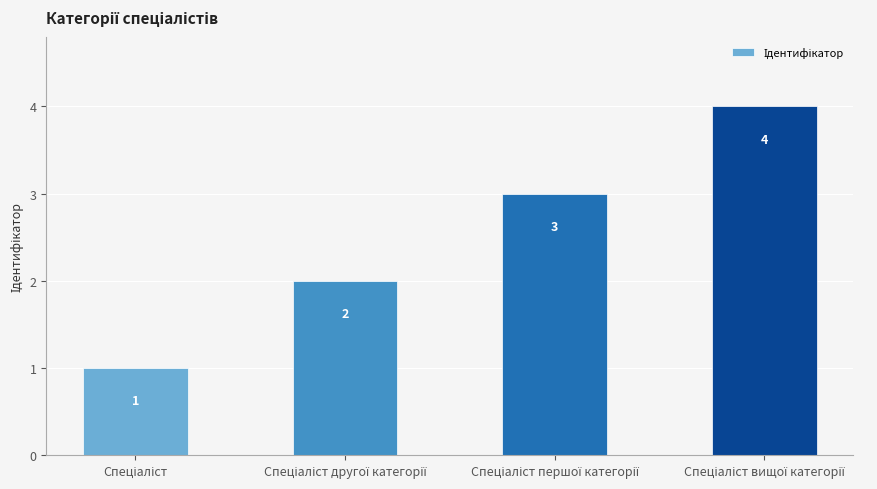

How many values are between 2 and 4?

3